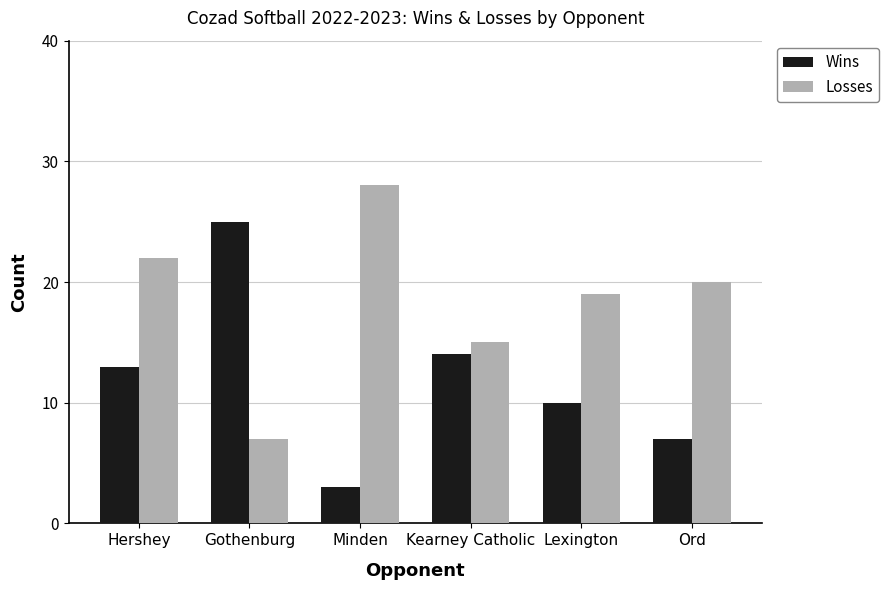

What is the spread (max minus min) of values at Lexington?

9